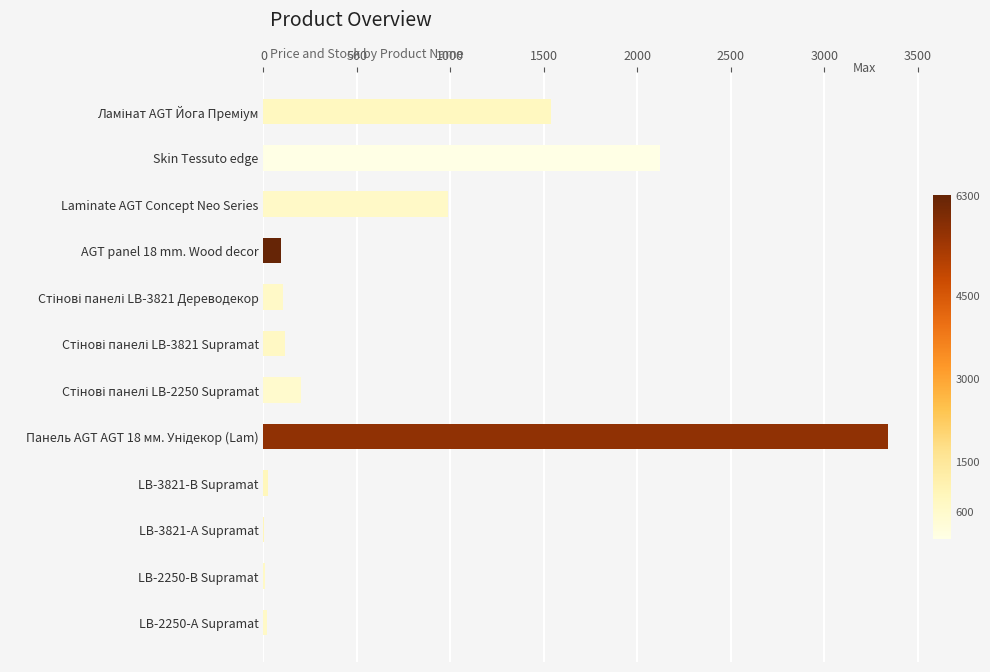

What is the sum of all values?

8557